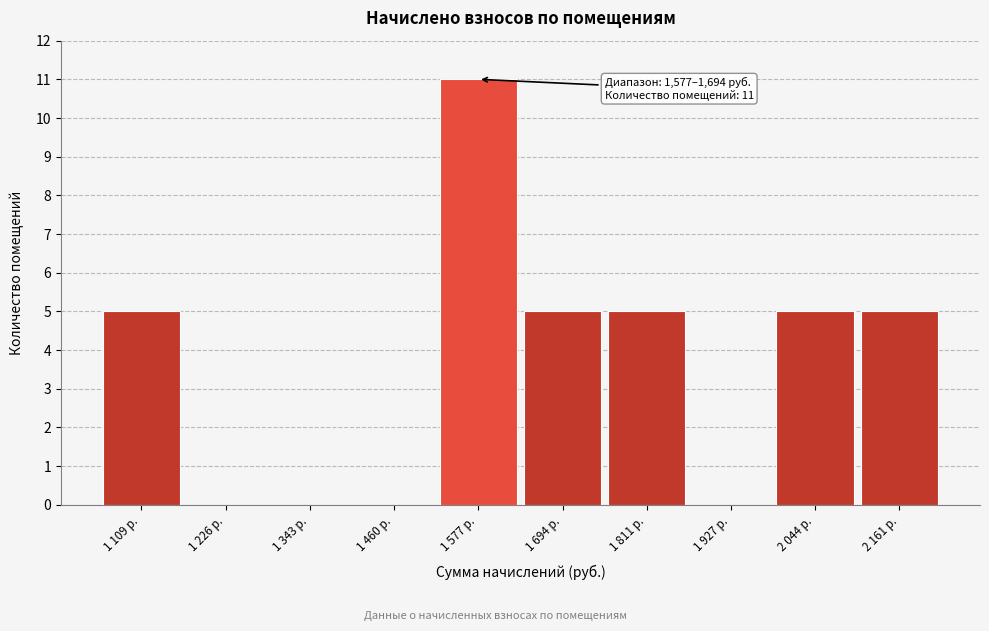

Reading left to right, transcribe all the data shown in this chart.

1 109 р.=5	1 226 р.=0	1 343 р.=0	1 460 р.=0	1 577 р.=11	1 694 р.=5	1 811 р.=5	1 927 р.=0	2 044 р.=5	2 161 р.=5